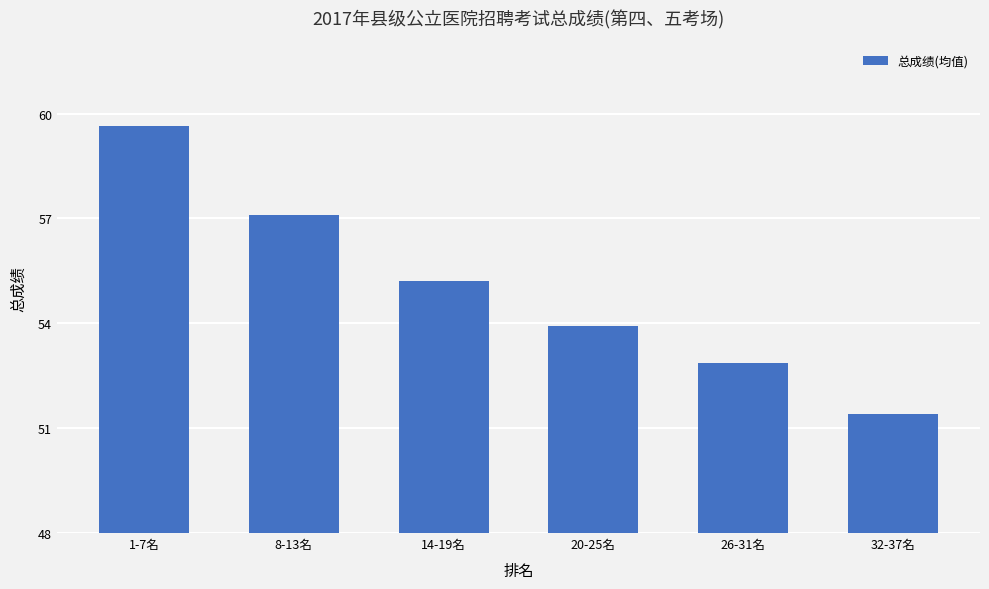

Which label corresponds to the smallest value in the chart?

32-37名